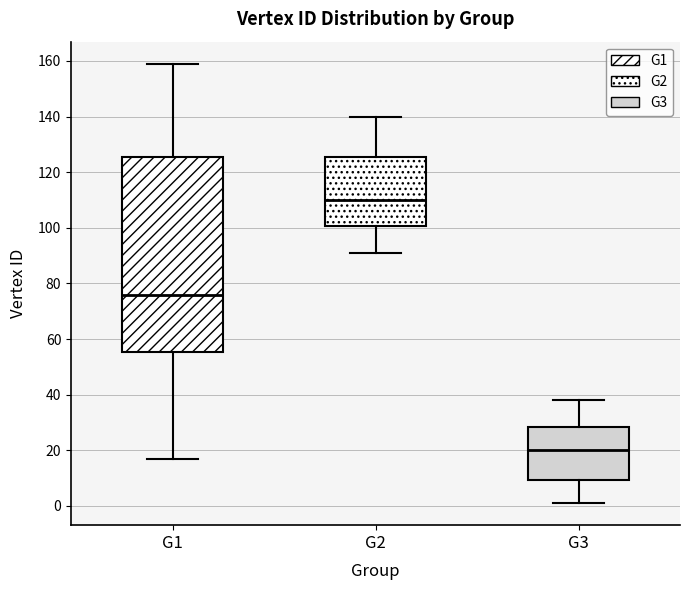

Reading left to right, read every box against the y-axis: the position of its median line, the range the box covers, and the ends of its whiskers. The values are not printed on the chart, so give them approximately, as read against the axis.

G1: median 76, box 56 to 126, whiskers 18 to 160
G2: median 110, box 100 to 126, whiskers 92 to 140
G3: median 20, box 10 to 28, whiskers 2 to 38